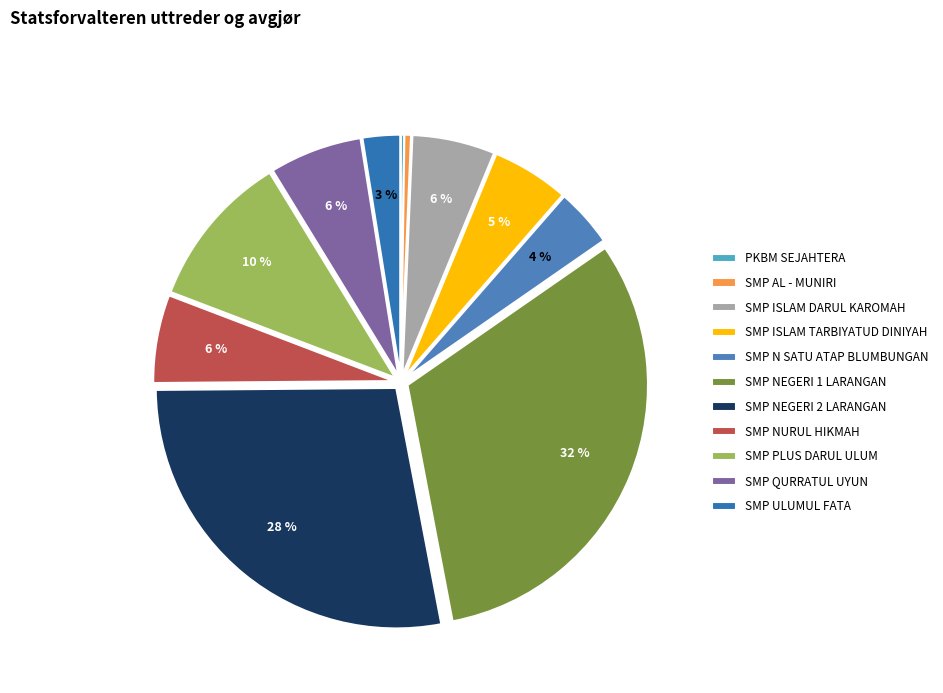

What percentage is NOT represented by SMP QURRATUL UYUN?

93.8%